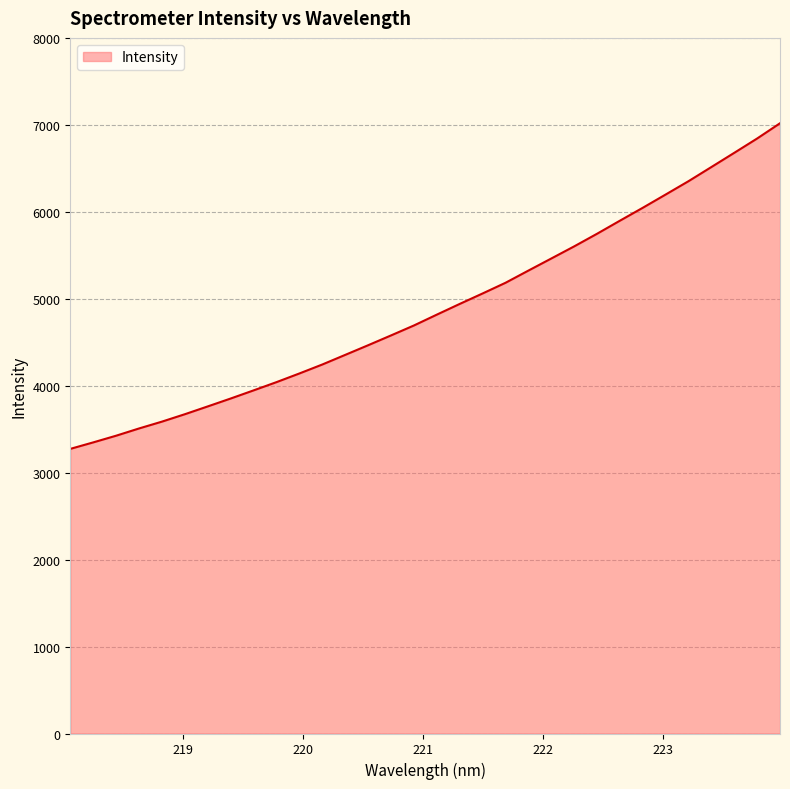

Reading right to left, extract all data points from this chart.

7018.2	6842.9	6678.2	6514.9	6352.2	6198.6	6046.1	5897.6	5747.2	5602.1	5462.7	5323.8	5183.4	5060.7	4940.4	4817.3	4692.6	4578.2	4465.4	4354.5	4243.9	4140.8	4041.1	3946.2	3852.7	3761.9	3672.1	3586.8	3508.2	3424.8	3347.9	3273.3